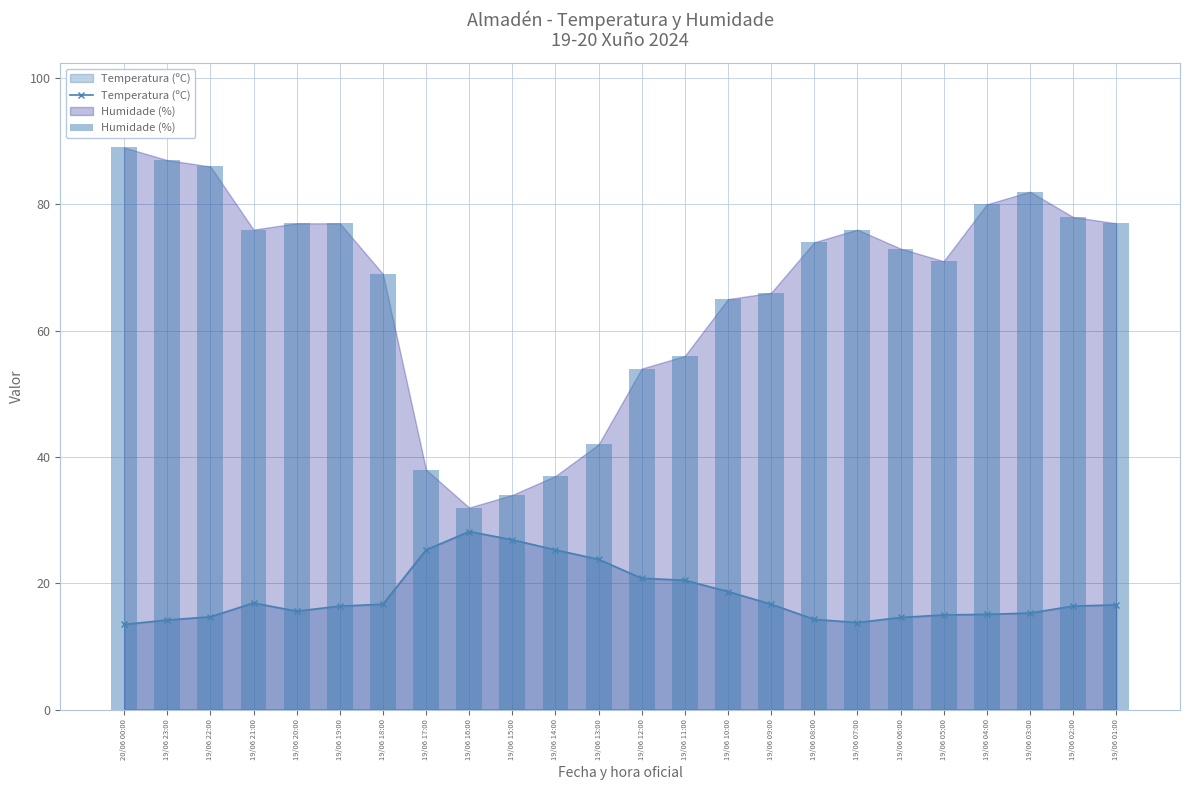

True or false: Temperatura (ºC) has a value of 41.0 at 19/06 15:00.

False